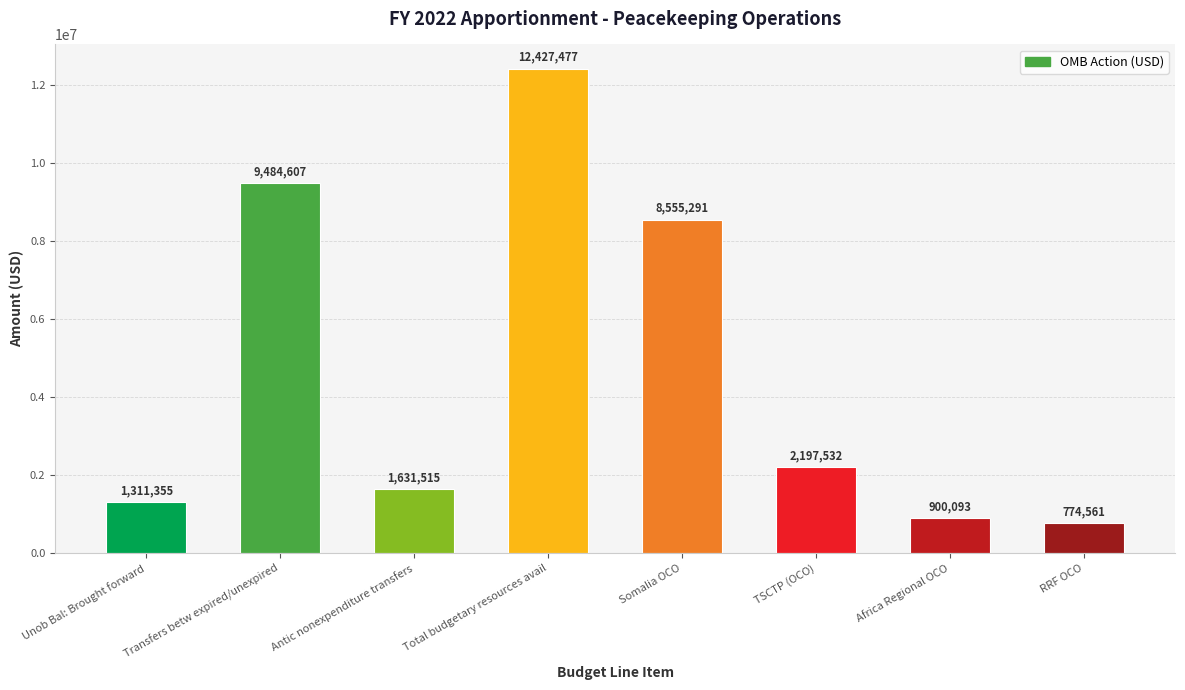

Reading right to left, transcribe all the data shown in this chart.

774561	900093	2197532	8555291	12427477	1631515	9484607	1311355